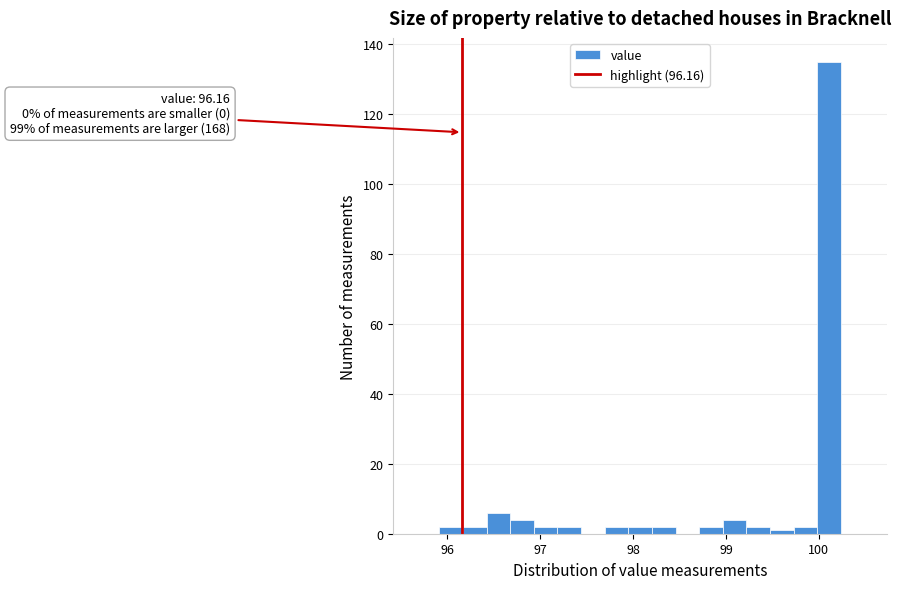

Read against the x-axis, roughly where is the centre of the tallest bar?

100.1